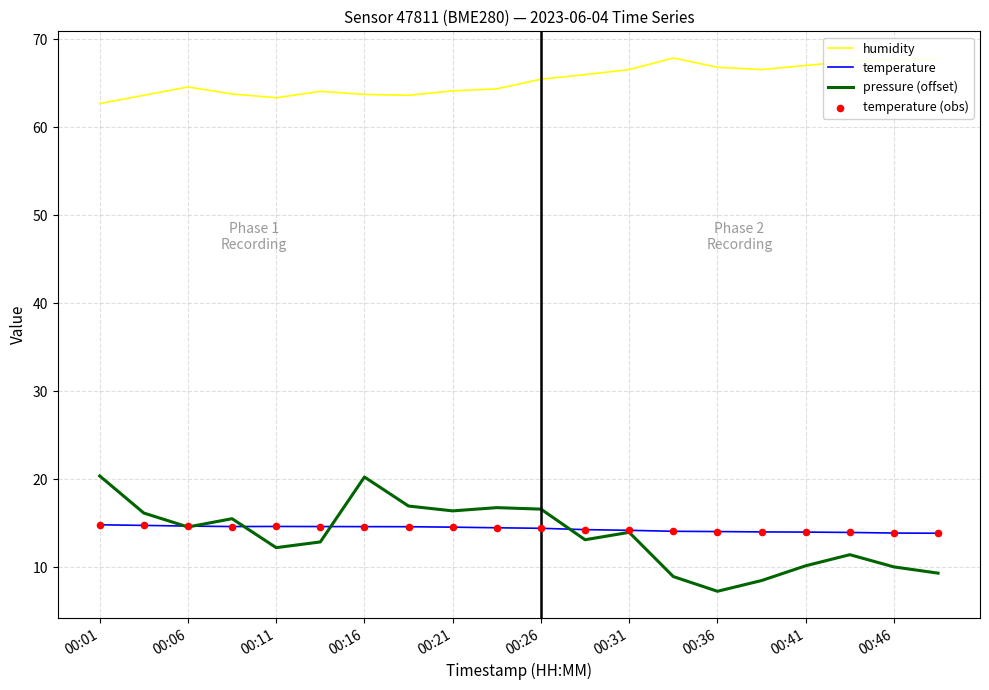

Which series has the largest total across all categories?

humidity